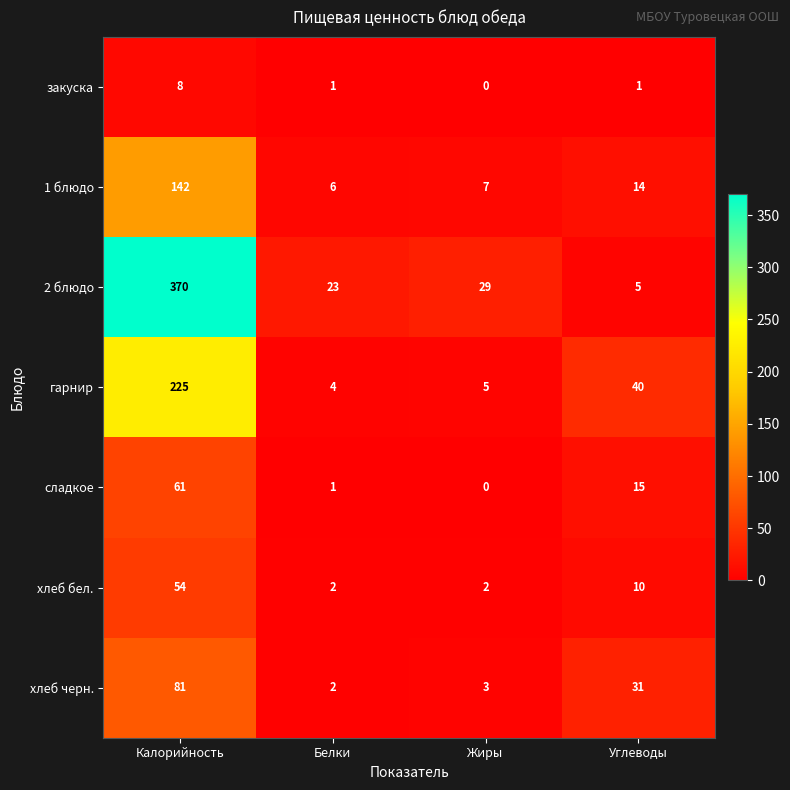

Reading right to left, transcribe all the data shown in this chart.

закуска: 1	0	1	8
1 блюдо: 14	7	6	142
2 блюдо: 5	29	23	370
гарнир: 40	5	4	225
сладкое: 15	0	1	61
хлеб бел.: 10	2	2	54
хлеб черн.: 31	3	2	81